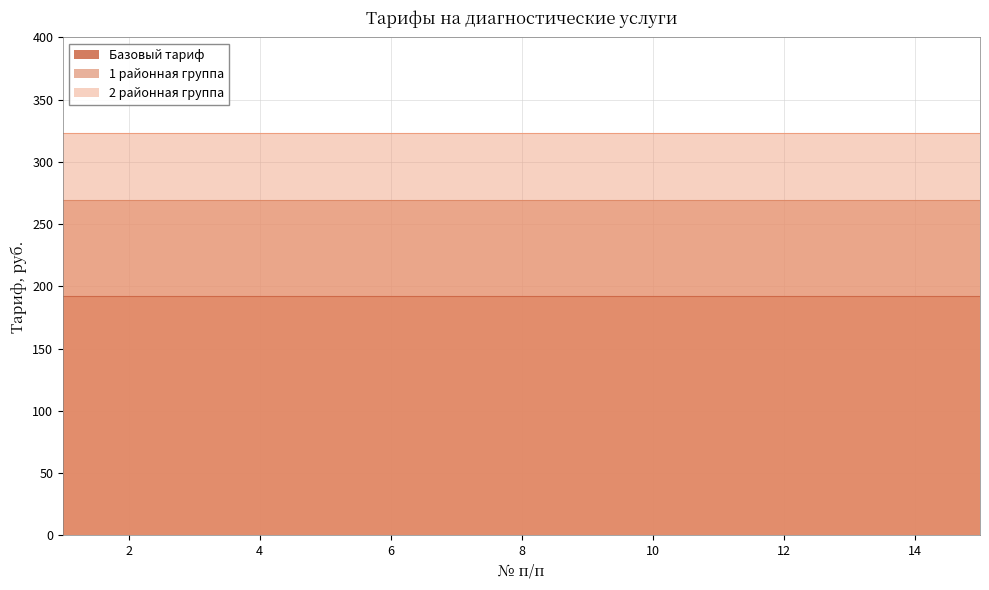

What is the total value across all series at 5?

785.8